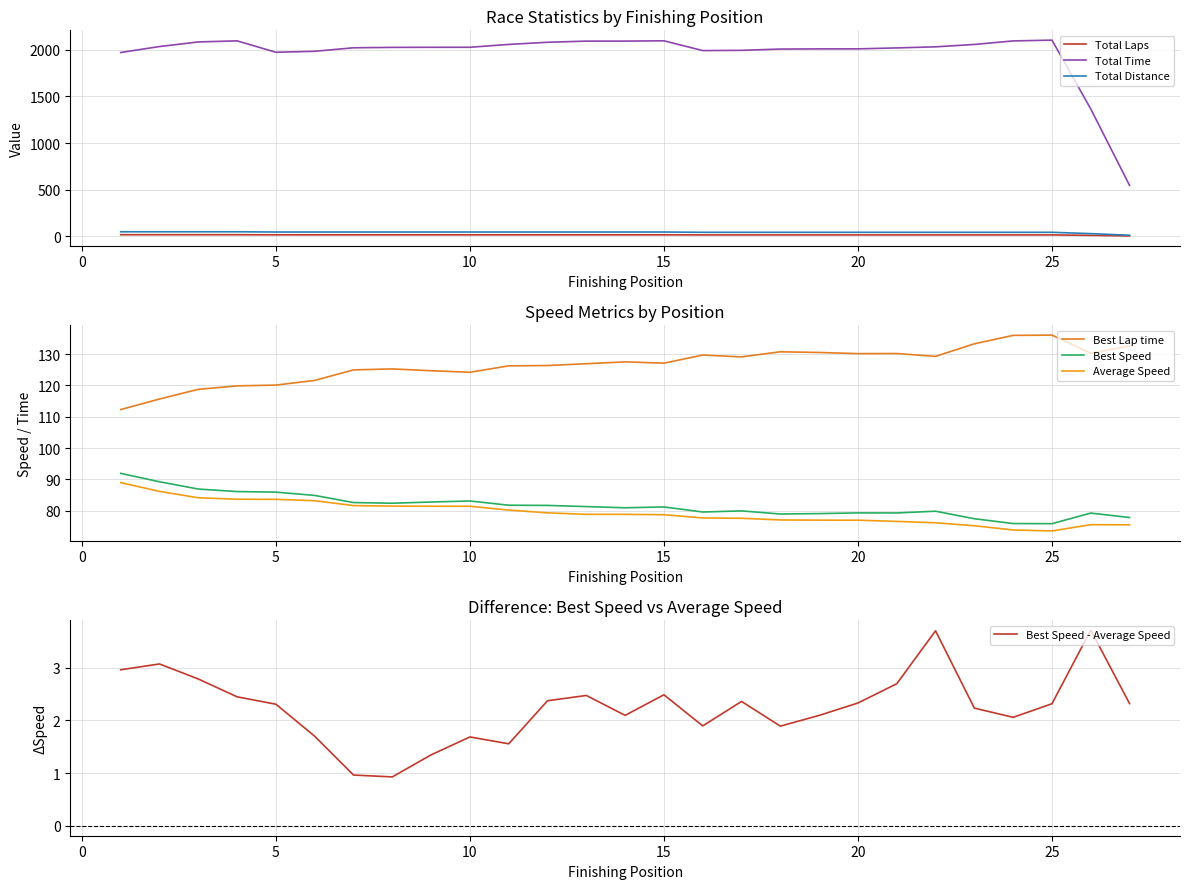

The value of Best Speed at CHARLES KRAUSE is 79.9. True or false?

True